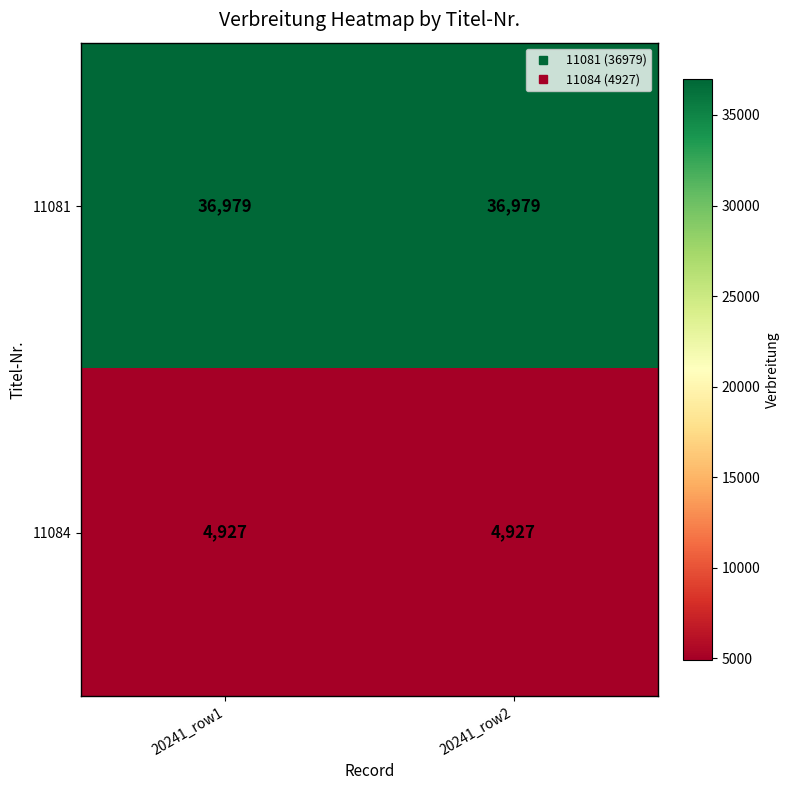

Is it true that 11084 equals 4927 at 20241_row2?

True